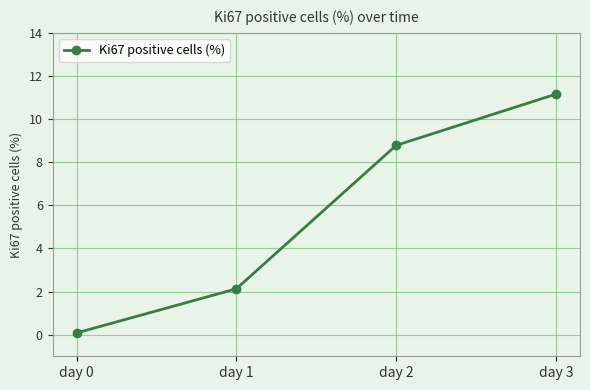

List the labels in order of value, smallest first.

day 0, day 1, day 2, day 3